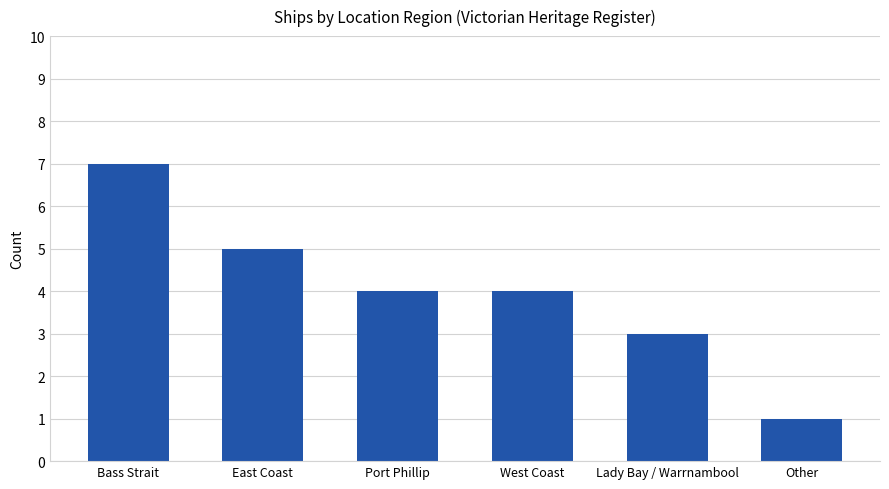

What is the difference between the values at Lady Bay / Warrnambool and East Coast?

2